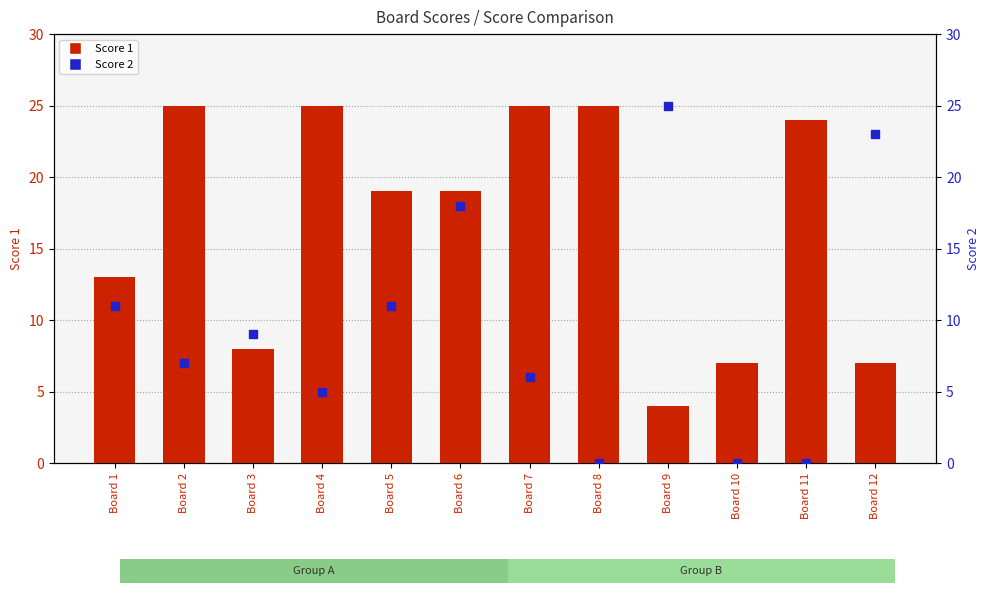

What are all the series names shown in the legend?

Score 1, Score 2